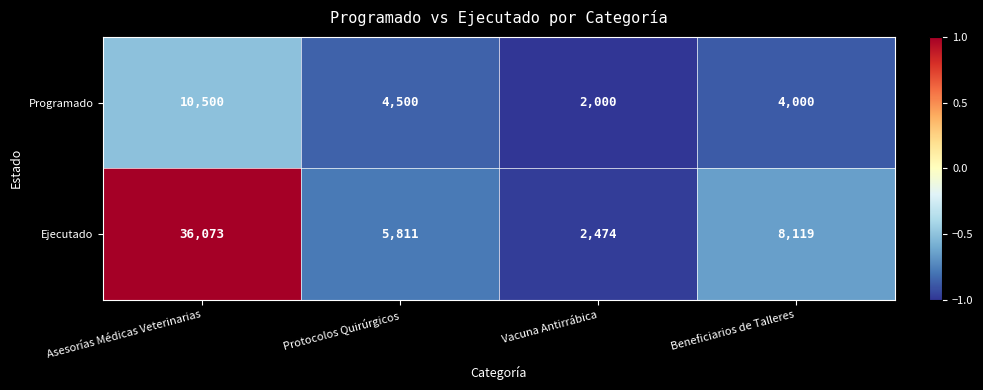

True or false: Ejecutado has a value of 4292 at Vacuna Antirrábica.

False